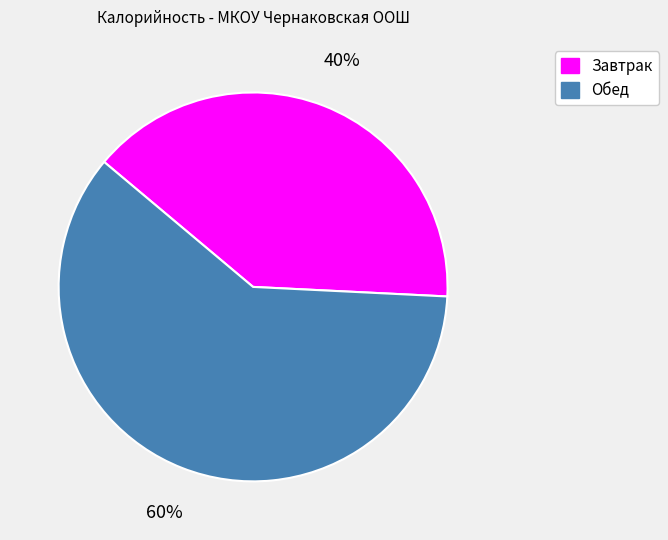

Which slice is the smallest?

Завтрак